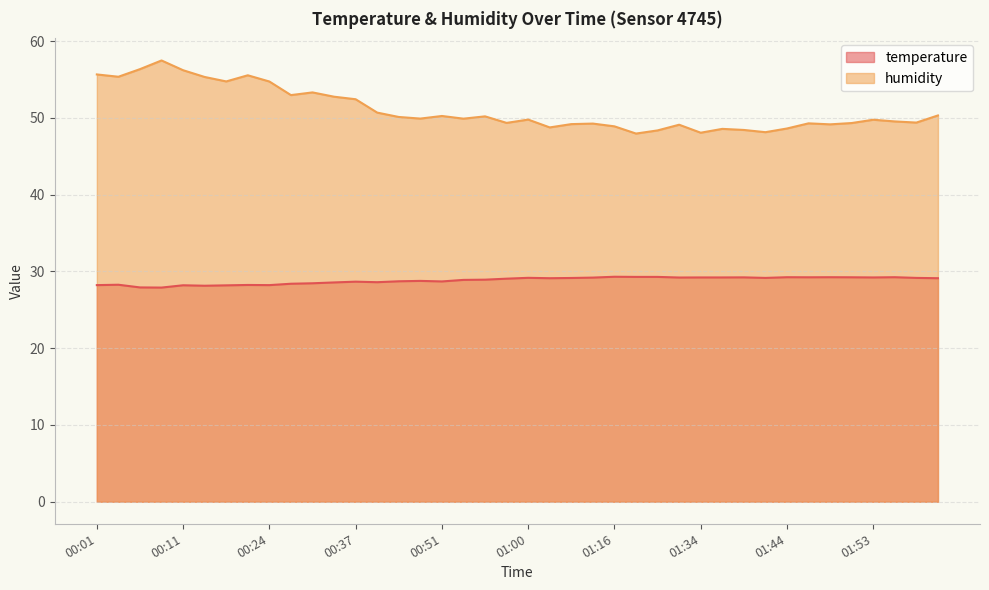

At which label does humidity first exceed 49?

00:01